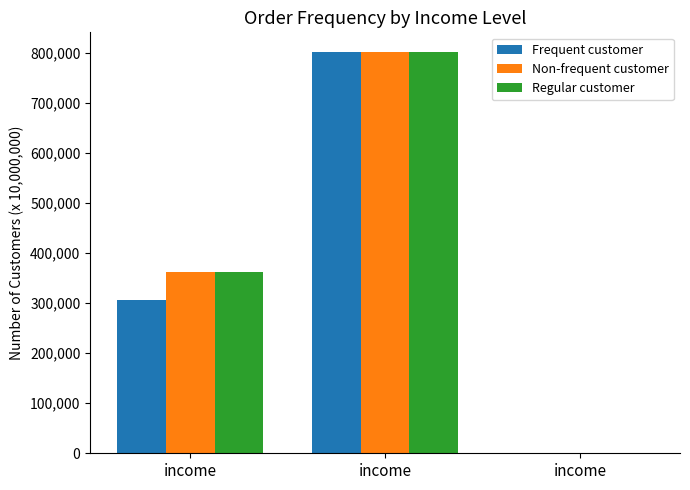

The value of Regular customer at income is 1719.6. True or false?

False